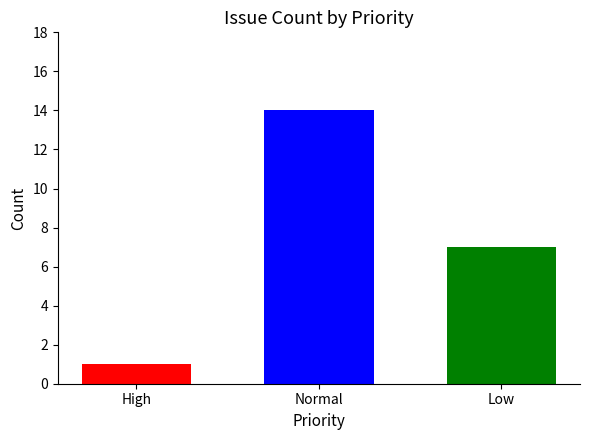

Reading left to right, transcribe all the data shown in this chart.

1	14	7